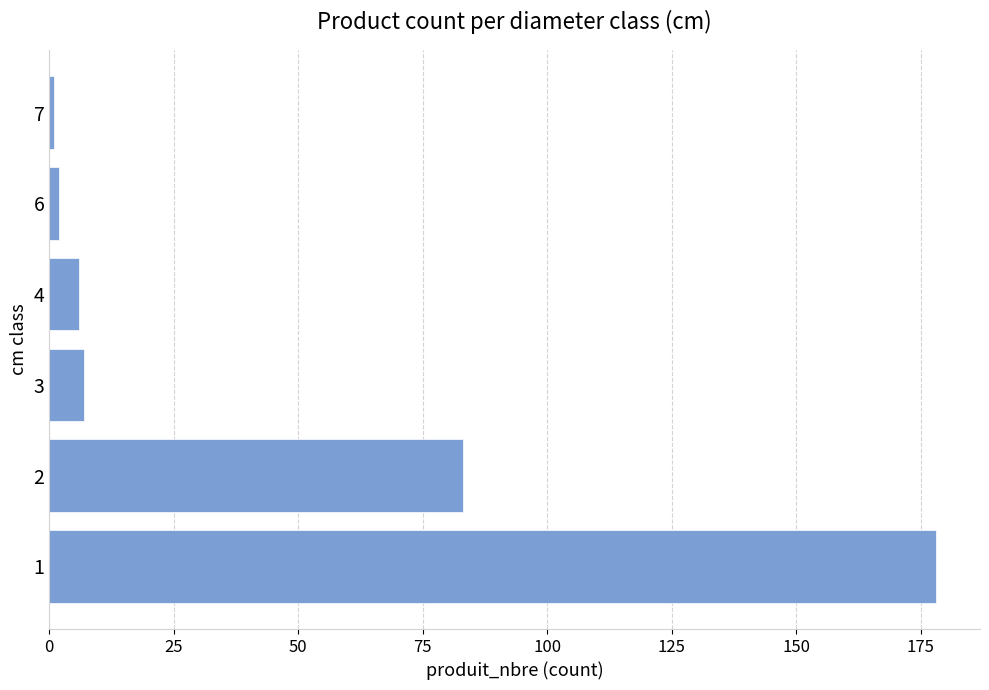

The chart shows a value of 2 at 6. True or false?

True